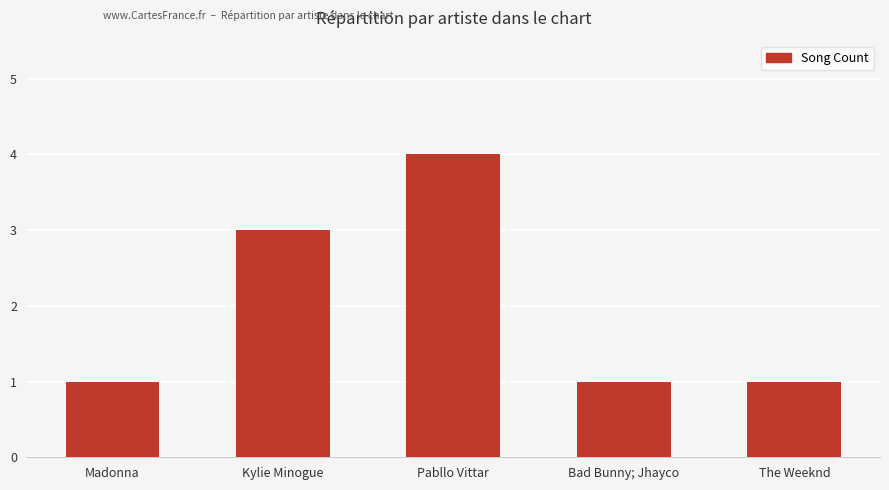

What is the label of the 2nd bar from the left?

Kylie Minogue